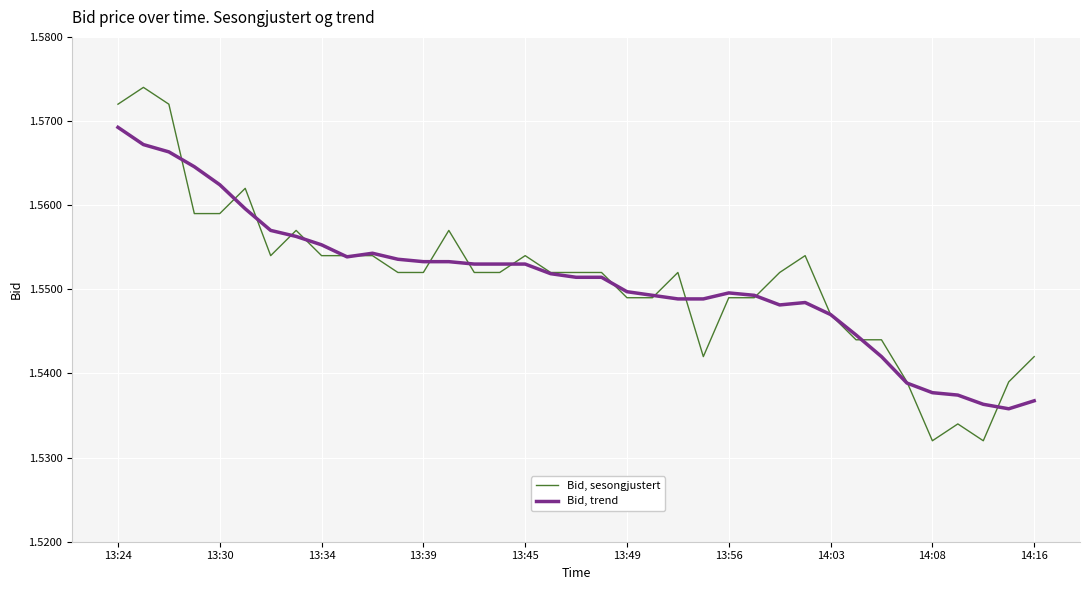

Which series has the largest range (max minus min)?

Bid, sesongjustert